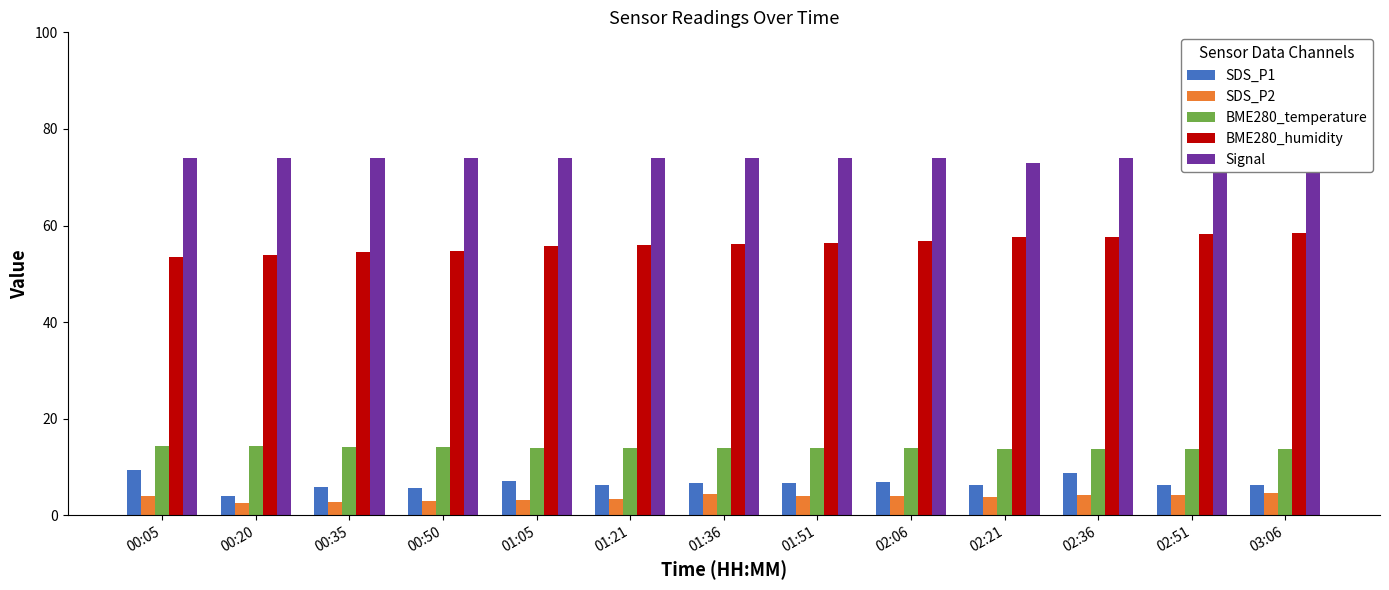

Which series has the largest total across all categories?

Signal